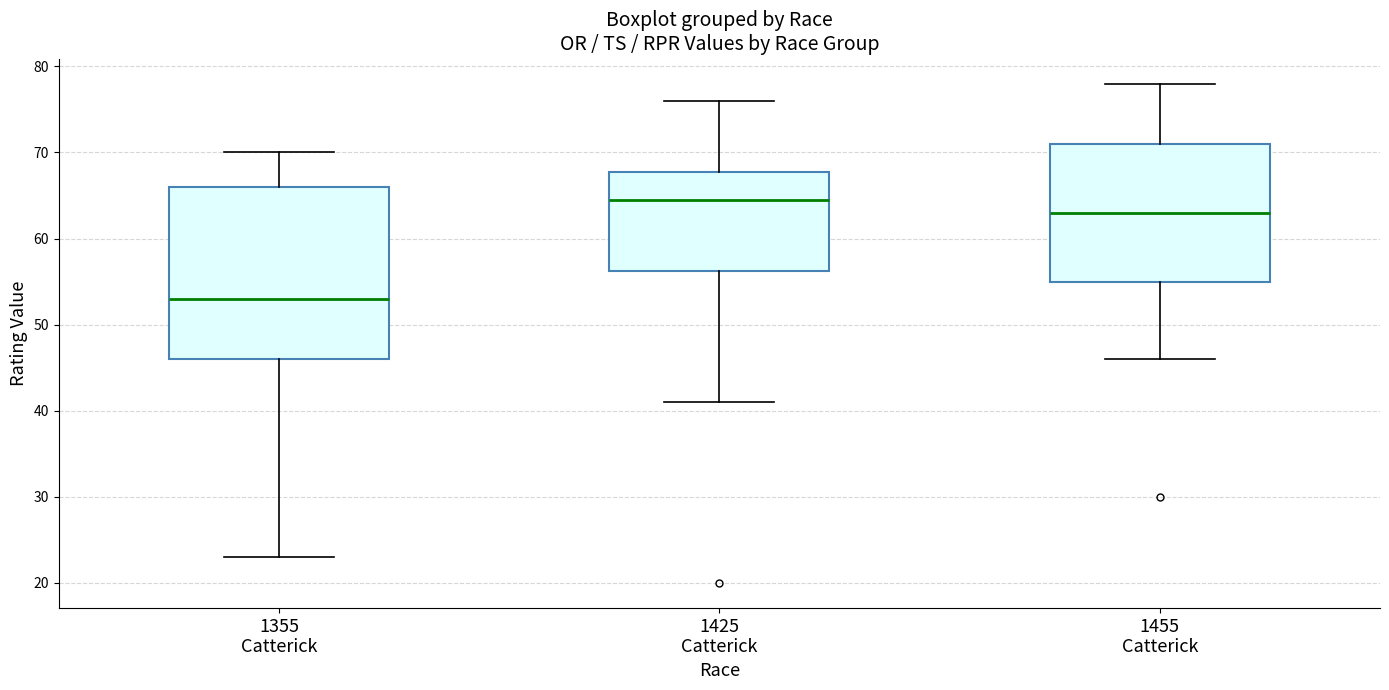

Which box has the lowest median line?

1355 Catterick